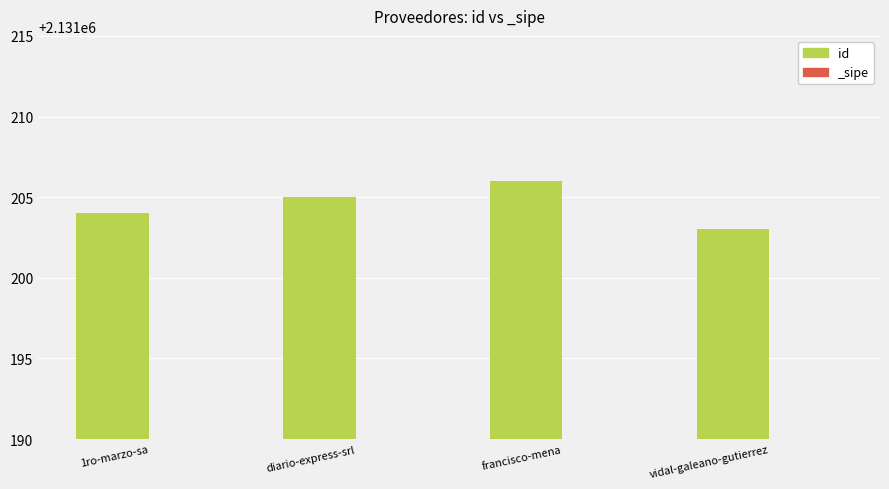

What is the approximate value at francisco-mena?

2131206